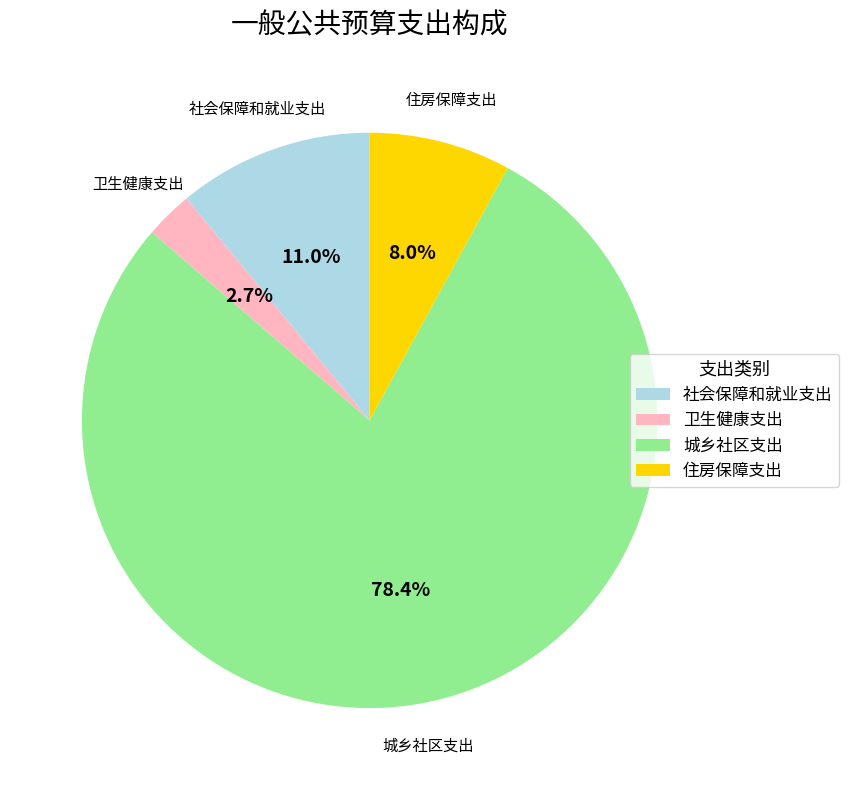

To the nearest percent, what is the difference between the 卫生健康支出 and 社会保障和就业支出 slice percentages?

8%